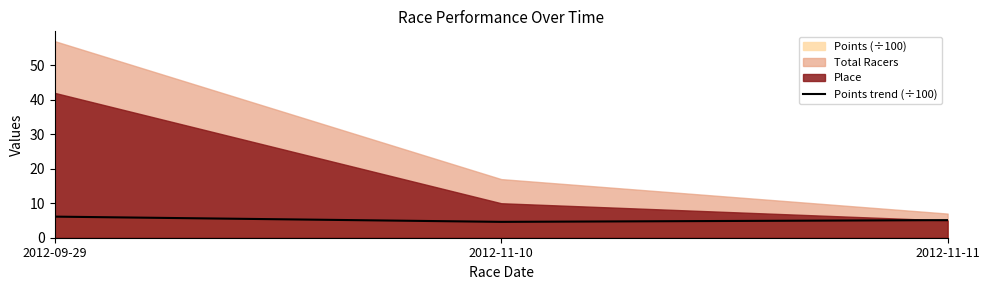

At which label does the data first exceed 5?

2012-09-29